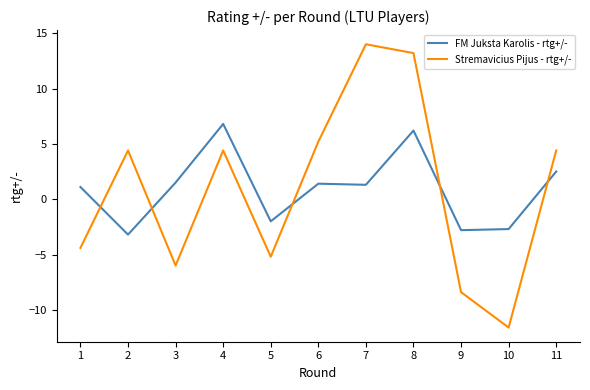

How many lines are shown in the chart?

2